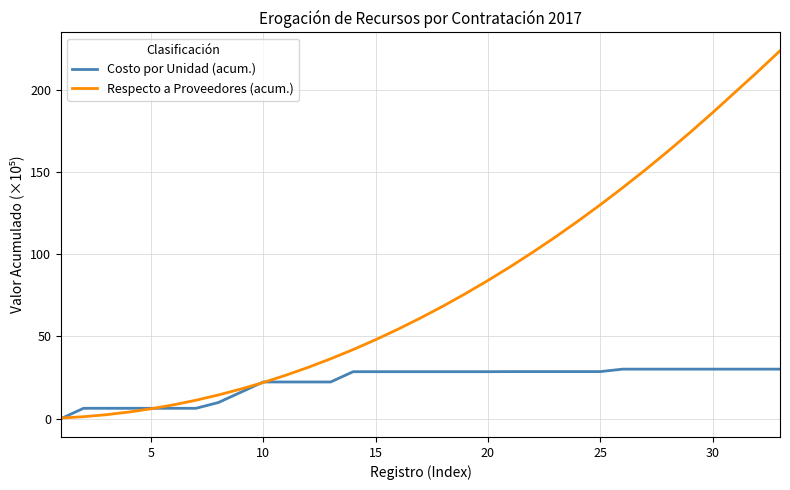

What is the greatest value displayed?

223.6